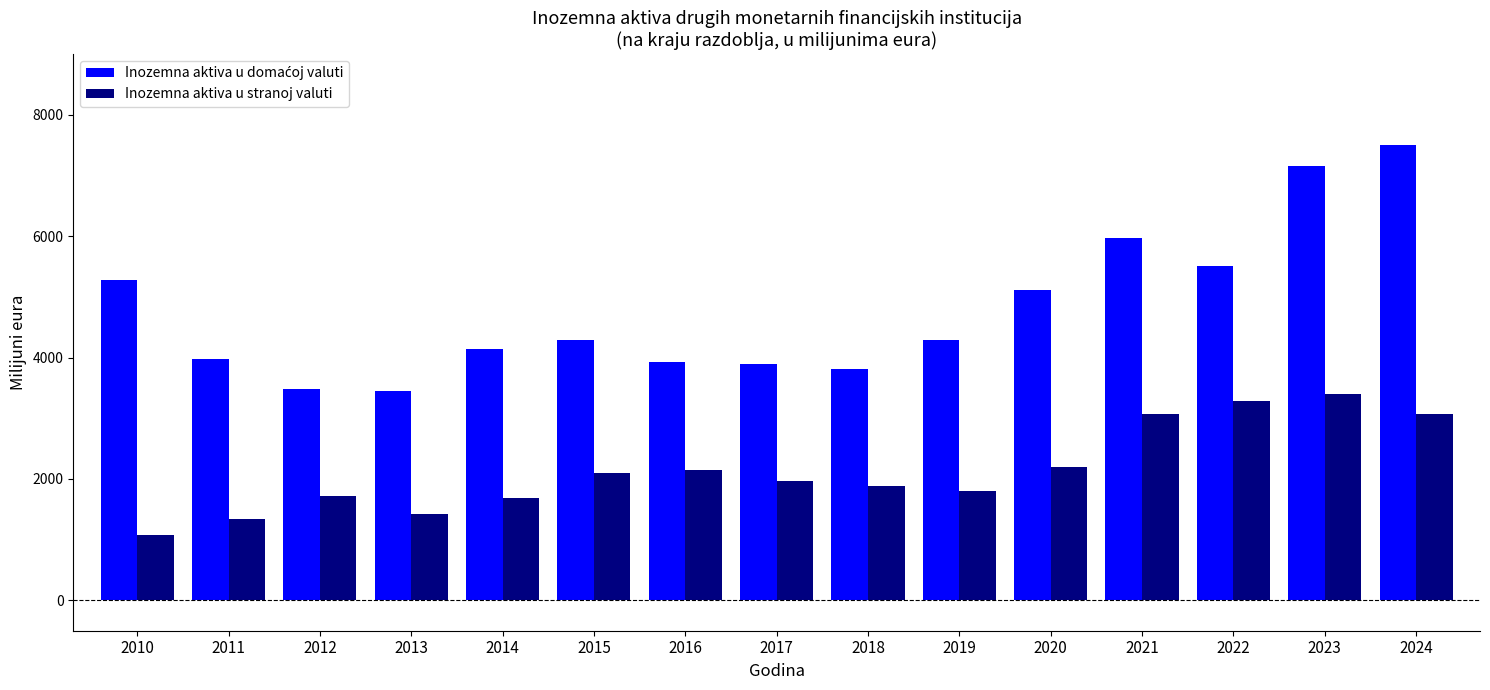

The Inozemna aktiva u stranoj valuti series shows 2193.7 at 2020. True or false?

True